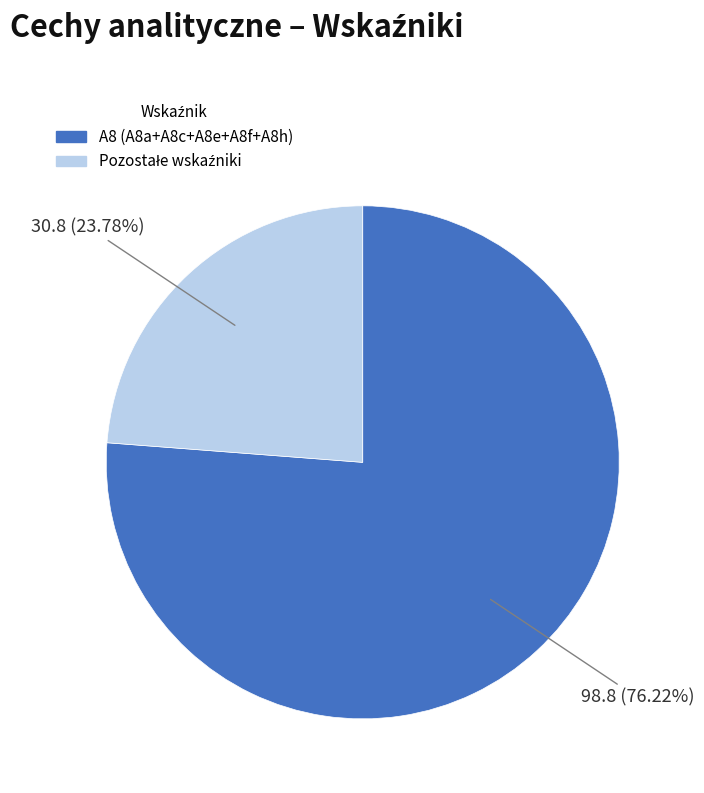

Is there any slice that represents more than half of the pie?

Yes